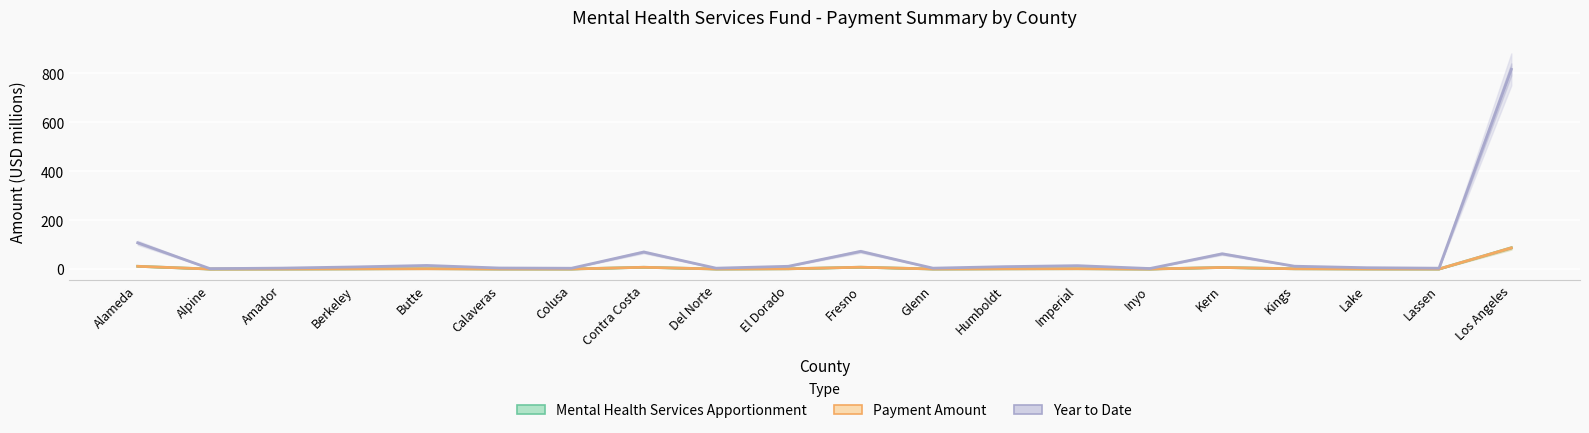

Reading right to left, transcribe all the data shown in this chart.

Mental Health Services Apportionment: 86.8	0.4	0.6	1.3	6.7	0.3	1.5	1.1	0.4	7.7	1.2	0.4	7.4	0.4	0.5	1.7	0.9	0.4	0.2	11.4
Payment Amount: 86.8	0.4	0.6	1.3	6.7	0.2	1.5	1.1	0.4	7.7	1.2	0.4	7.4	0.4	0.5	1.3	0.9	0.4	0.2	11.4
Year to Date: 816.6	3.7	5.6	11.8	62.6	2.3	14.0	10.0	3.8	72.5	11.5	3.7	69.8	3.5	4.4	14.9	8.8	4.0	1.8	107.6